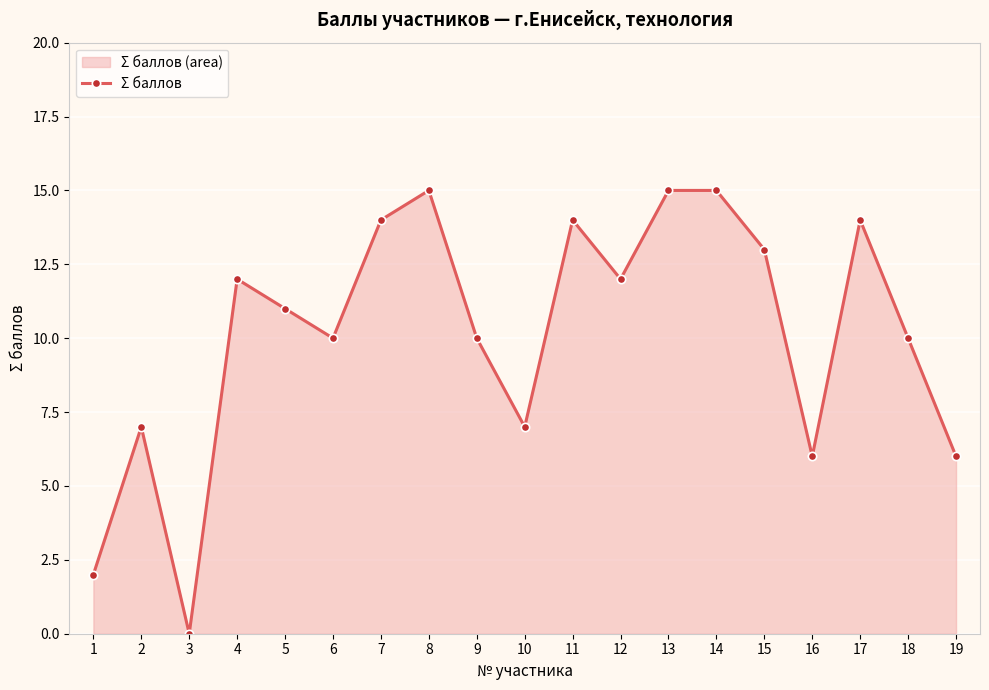

Count the number of data series in this chart.

1